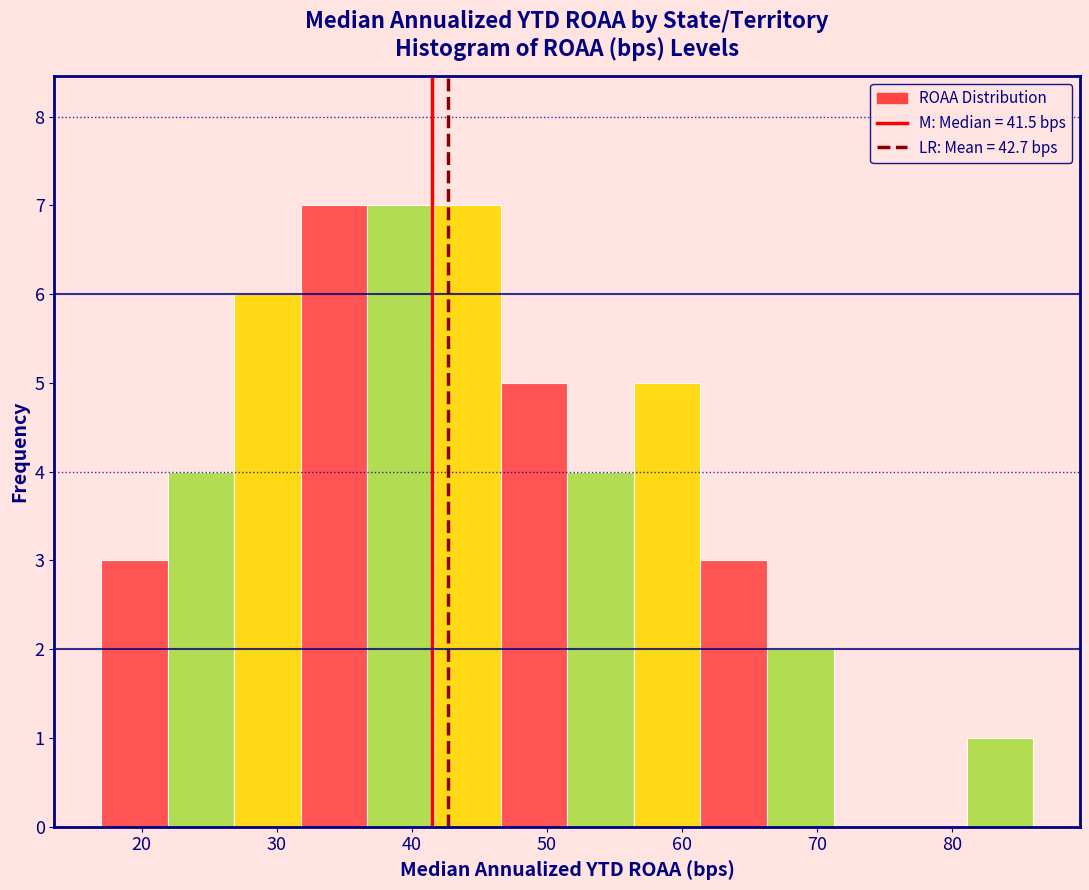

Reading left to right, list every bar in this chart as the range it spans on the x-axis followed by its height. Neither the bar edges nor the heights are printed on the chart, so give them approximately, as read against the axes.

17 to 22: 3
22 to 27: 4
27 to 32: 6
32 to 37: 7
37 to 42: 7
42 to 47: 7
47 to 52: 5
52 to 56: 4
56 to 61: 5
61 to 66: 3
66 to 71: 2
71 to 76: 0
76 to 81: 0
81 to 86: 1